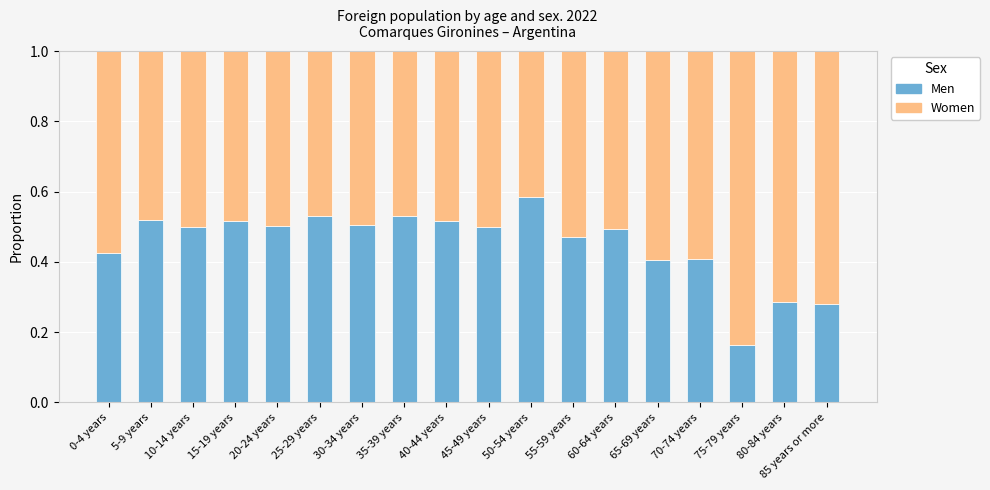

The Men series shows 0.3 at 5-9 years. True or false?

False